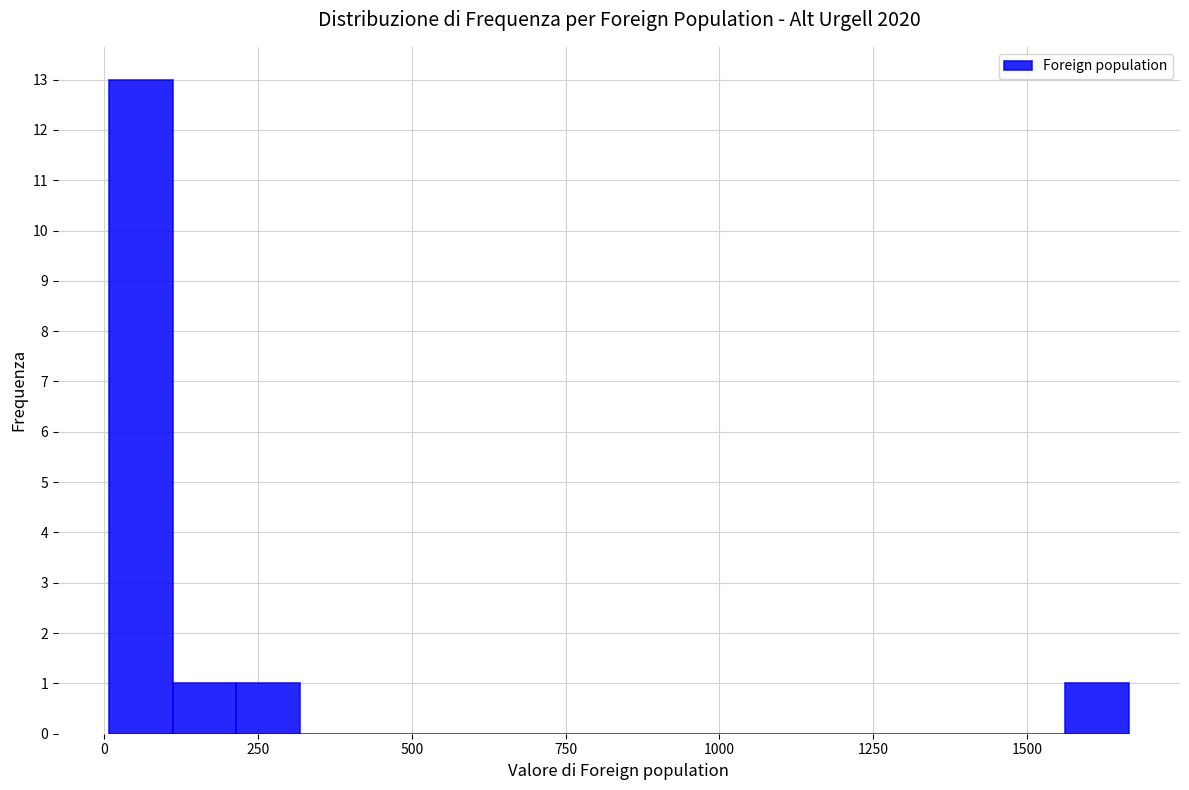

Read against the x-axis, roughly where is the centre of the tallest bar?

50